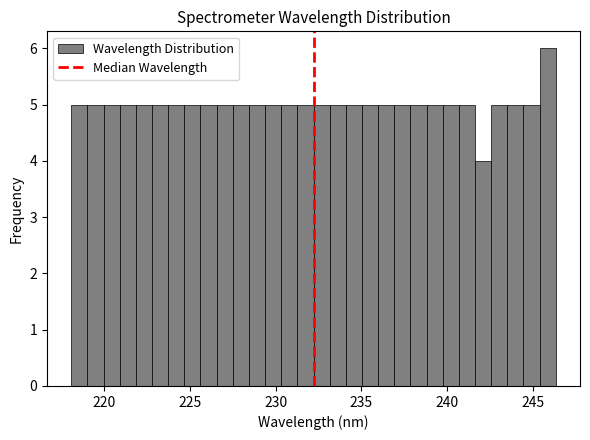

Around what value on the x-axis is the tallest bar? Give the approximate position of its centre, as read against the axis.

246.0